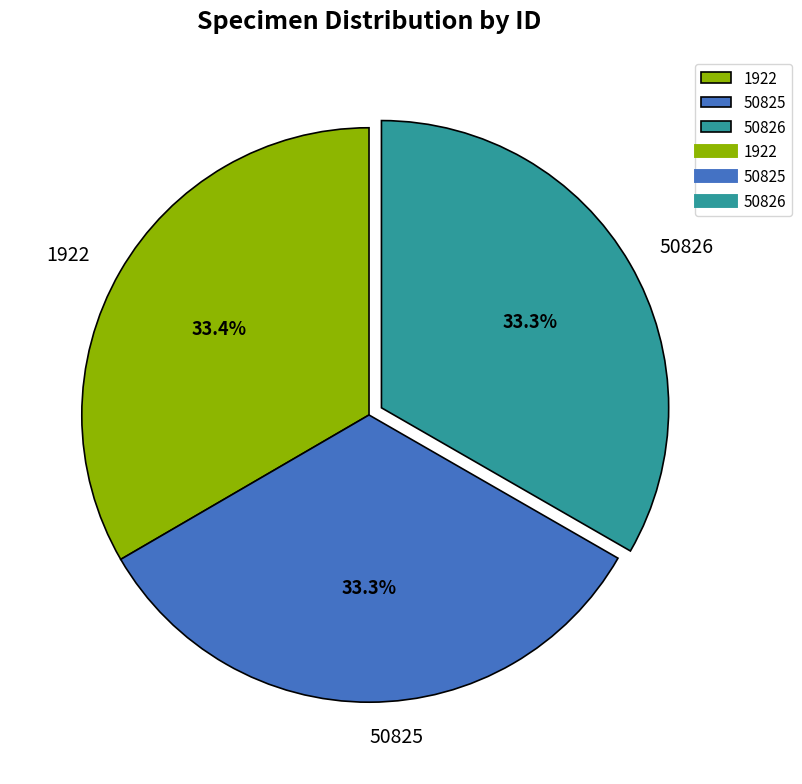

Approximately how many times larger is the value at 1922 compared to 50826?

1.0